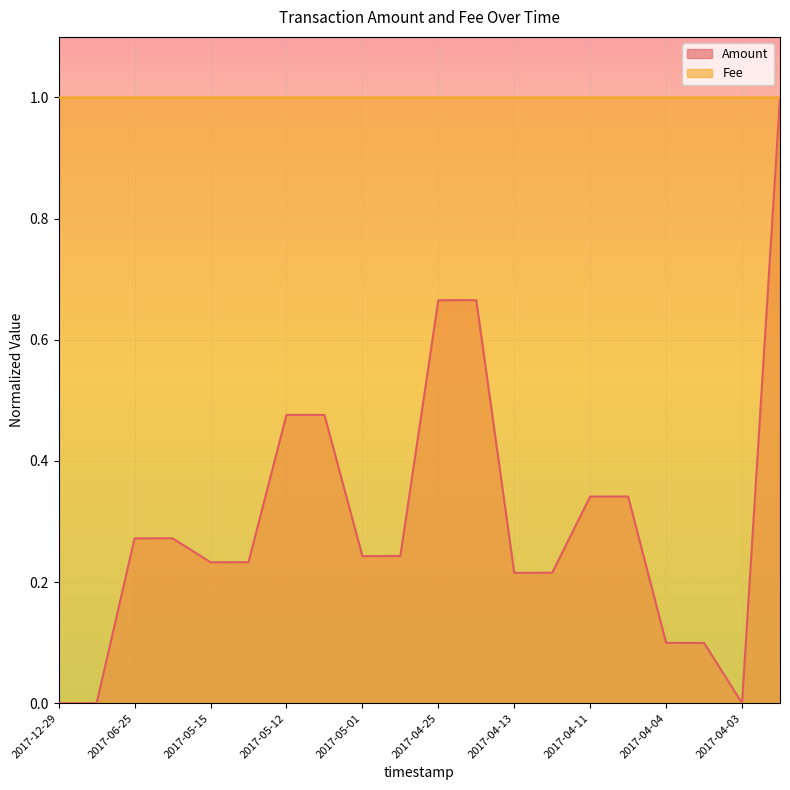

Rank the series at 2017-12-29 from highest to lowest value.

Fee, Amount